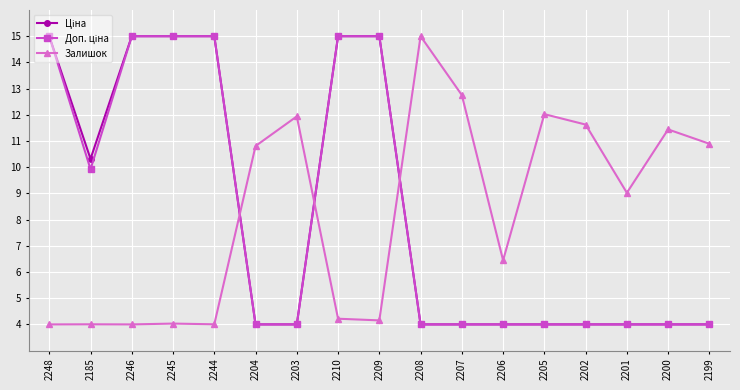

What is the difference between the highest and lowest values at 2248?

11.0